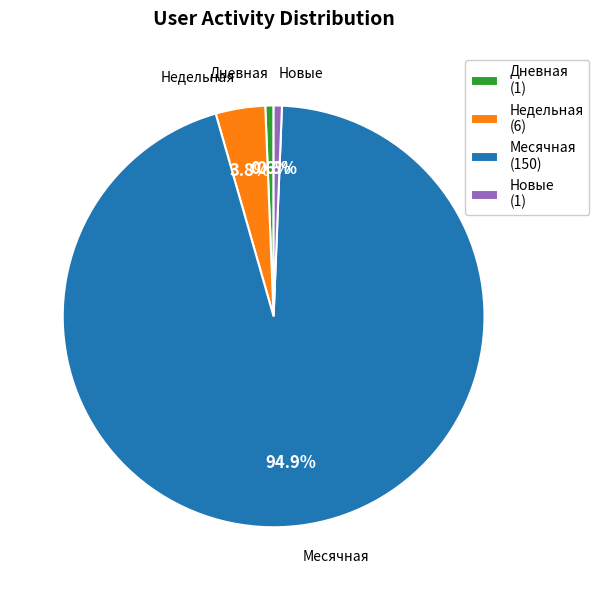

How many slices are in this pie chart?

4